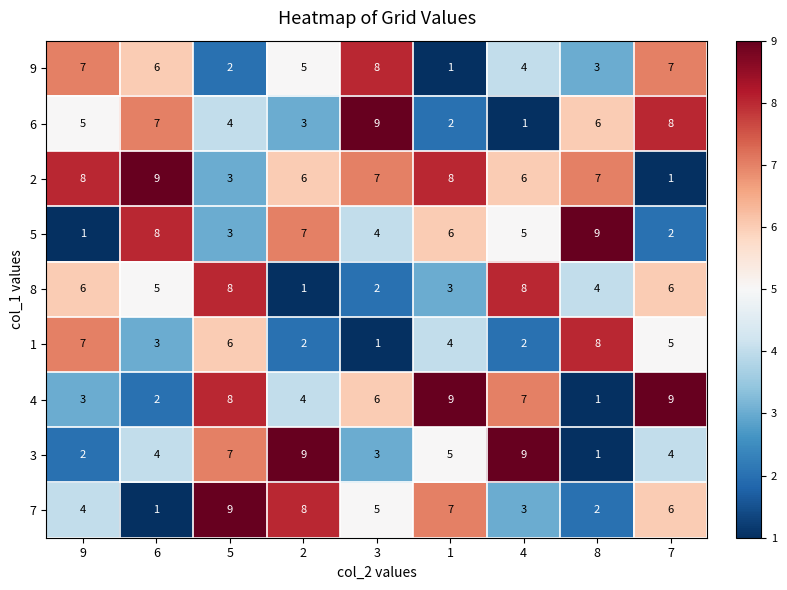

What is the spread (max minus min) of values at 9?

7